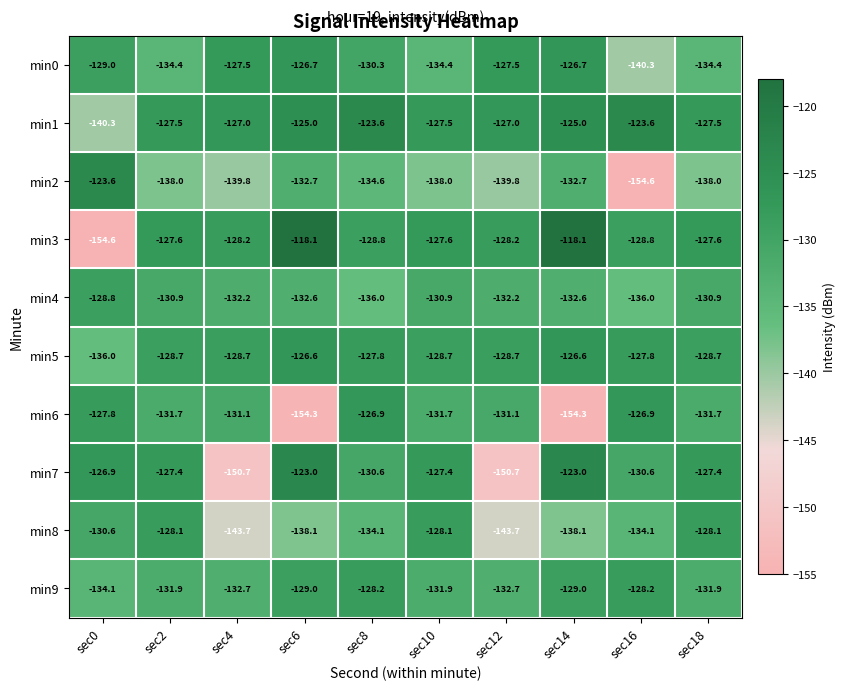

Which category has the lowest value in the min3 series?

sec0